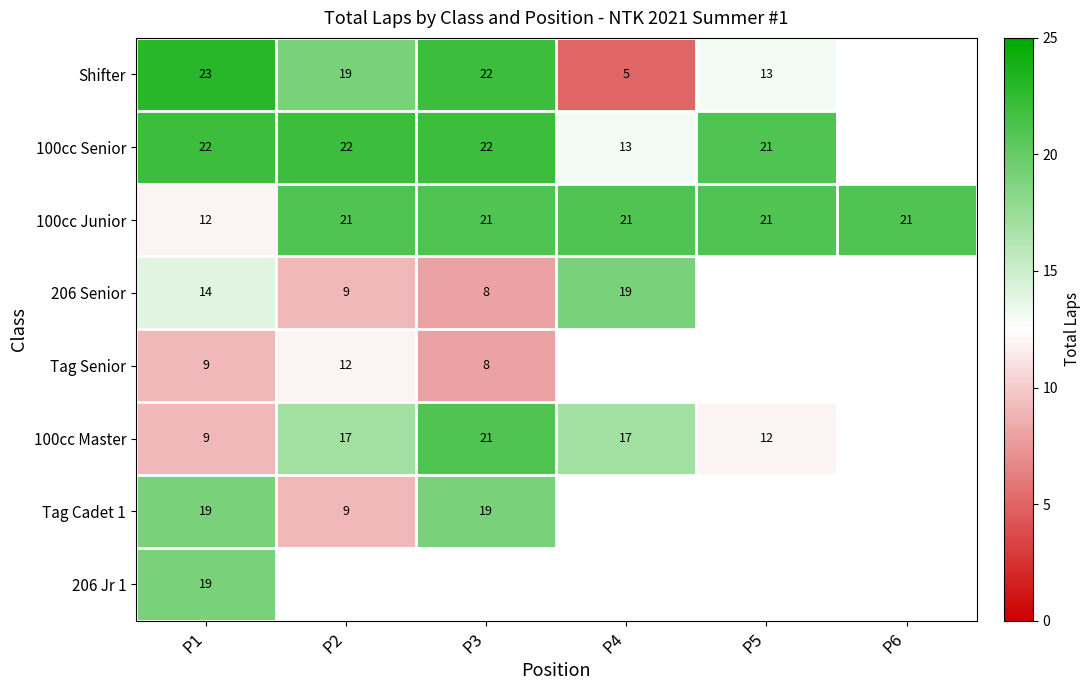

The value of Shifter at P2 is 25.9. True or false?

False